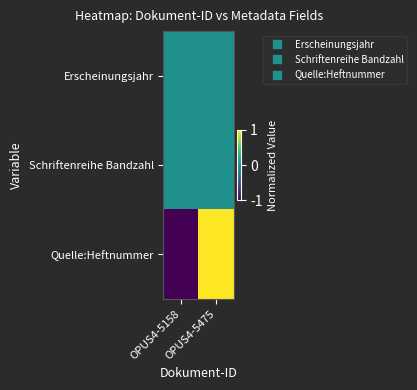

Count the number of categories in the chart.

2